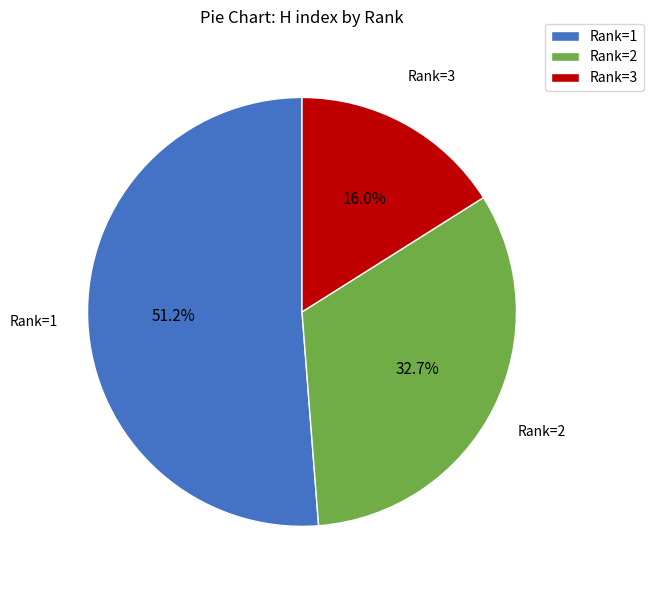

Count the number of slices in the pie.

3